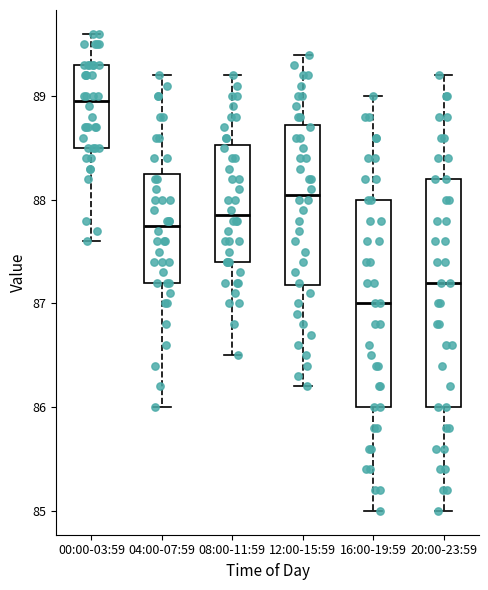

Reading left to right, read every box against the y-axis: the position of its median line, the range the box covers, and the ends of its whiskers. The values are not printed on the chart, so give them approximately, as read against the axis.

00:00-03:59: median 89.0, box 88.5 to 89.3, whiskers 87.6 to 89.6
04:00-07:59: median 87.8, box 87.2 to 88.3, whiskers 86.0 to 89.2
08:00-11:59: median 87.9, box 87.4 to 88.5, whiskers 86.5 to 89.2
12:00-15:59: median 88.1, box 87.2 to 88.7, whiskers 86.2 to 89.4
16:00-19:59: median 87.0, box 86.0 to 88.0, whiskers 85.0 to 89.0
20:00-23:59: median 87.2, box 86.0 to 88.2, whiskers 85.0 to 89.2